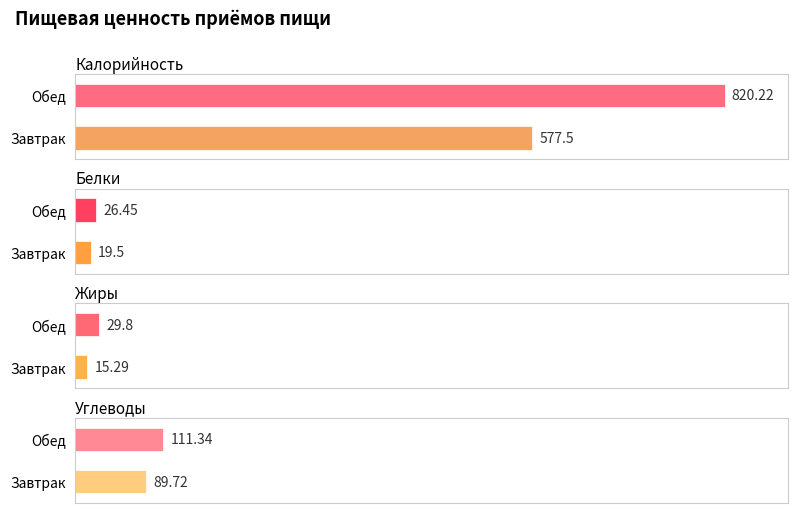

What is the sum of the Белки values at Обед and Завтрак?

46.0